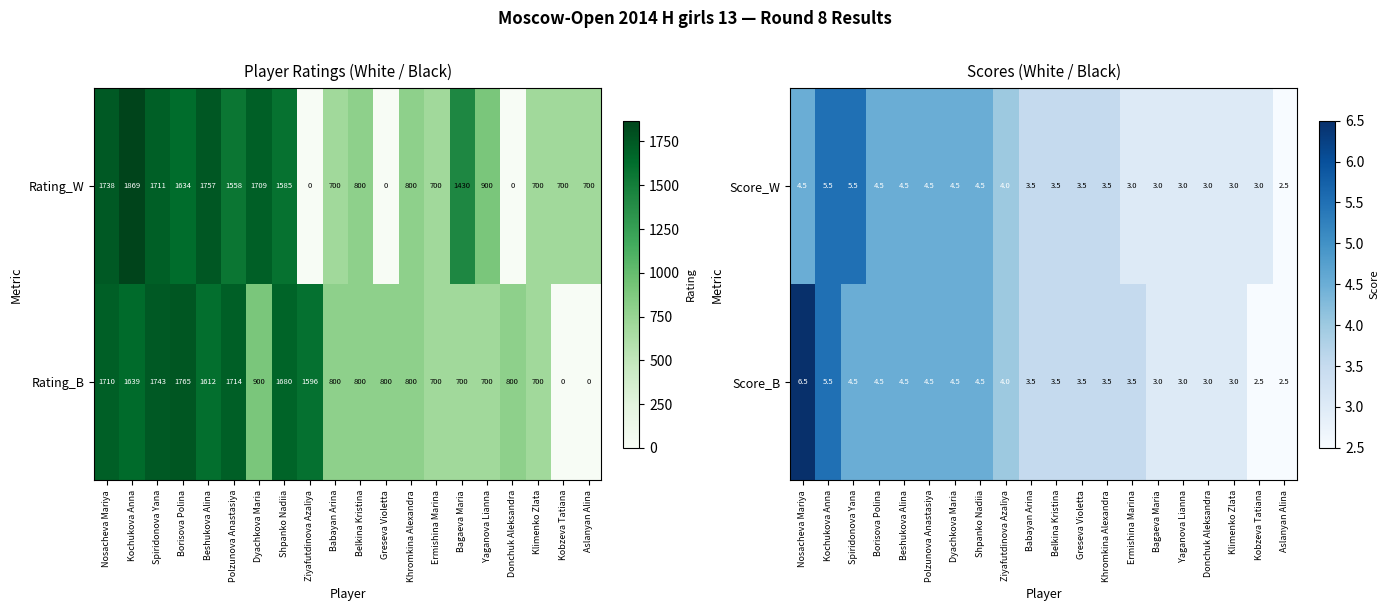

Reading left to right, what are all the values shown in this chart?

Score_W: Nosacheva Mariya=4.5	Kochukova Anna=5.5	Spiridonova Yana=5.5	Borisova Polina=4.5	Beshukova Alina=4.5	Polzunova Anastasiya=4.5	Dyachkova Maria=4.5	Shpanko Nadiia=4.5	Ziyafutdinova Azaliya=4.0	Babayan Arina=3.5	Belkina Kristina=3.5	Greseva Violetta=3.5	Khromkina Alexandra=3.5	Ermishina Marina=3.0	Bagaeva Maria=3.0	Yaganova Lianna=3.0	Donchuk Aleksandra=3.0	Klimenko Zlata=3.0	Kobzeva Tatiana=3.0	Aslanyan Alina=2.5
Score_B: Nosacheva Mariya=6.5	Kochukova Anna=5.5	Spiridonova Yana=4.5	Borisova Polina=4.5	Beshukova Alina=4.5	Polzunova Anastasiya=4.5	Dyachkova Maria=4.5	Shpanko Nadiia=4.5	Ziyafutdinova Azaliya=4.0	Babayan Arina=3.5	Belkina Kristina=3.5	Greseva Violetta=3.5	Khromkina Alexandra=3.5	Ermishina Marina=3.5	Bagaeva Maria=3.0	Yaganova Lianna=3.0	Donchuk Aleksandra=3.0	Klimenko Zlata=3.0	Kobzeva Tatiana=2.5	Aslanyan Alina=2.5